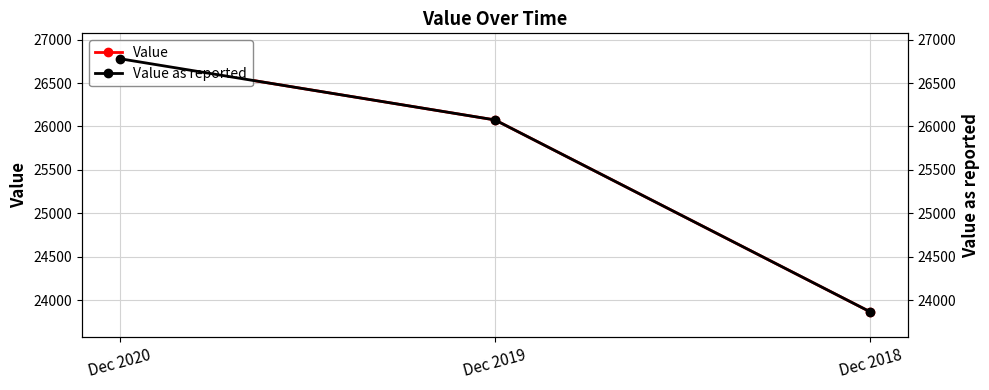

What is the total value across all series at Dec 2019?

52150.8